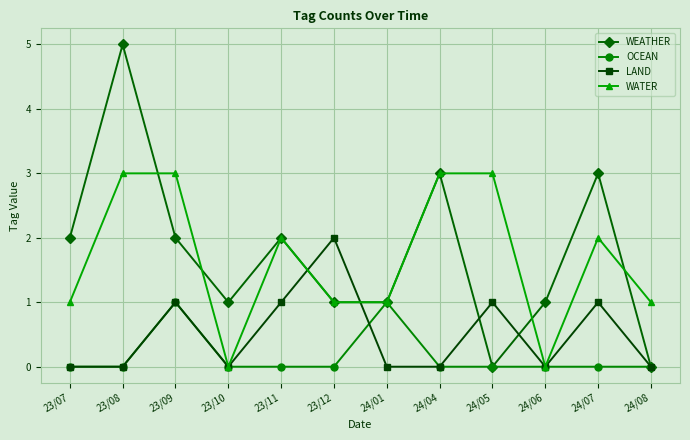

Which category has the highest value in the WEATHER series?

23/08